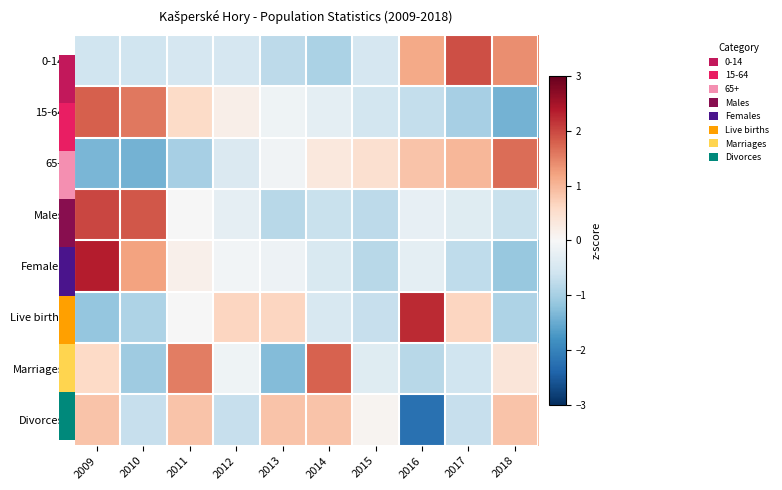

Reading right to left, transcribe all the data shown in this chart.

0-14: 2018=1.4	2017=1.9	2016=1.1	2015=-0.5	2014=-0.9	2013=-0.8	2012=-0.5	2011=-0.5	2010=-0.6	2009=-0.6
15-64: 2018=-1.4	2017=-1.0	2016=-0.7	2015=-0.5	2014=-0.3	2013=-0.1	2012=0.2	2011=0.6	2010=1.6	2009=1.8
65+: 2018=1.7	2017=1.0	2016=0.9	2015=0.5	2014=0.3	2013=-0.1	2012=-0.4	2011=-1.0	2010=-1.4	2009=-1.4
Males: 2018=-0.7	2017=-0.4	2016=-0.2	2015=-0.8	2014=-0.7	2013=-0.8	2012=-0.3	2011=-0.0	2010=1.9	2009=2.0
Females: 2018=-1.1	2017=-0.8	2016=-0.3	2015=-0.8	2014=-0.5	2013=-0.2	2012=-0.1	2011=0.2	2010=1.2	2009=2.4
Live births: 2018=-0.9	2017=0.7	2016=2.2	2015=-0.7	2014=-0.5	2013=0.7	2012=0.7	2011=-0.0	2010=-0.9	2009=-1.1
Marriages: 2018=0.4	2017=-0.6	2016=-0.8	2015=-0.4	2014=1.8	2013=-1.3	2012=-0.1	2011=1.5	2010=-1.1	2009=0.6
Divorces: 2018=0.8	2017=-0.7	2016=-2.2	2015=0.1	2014=0.8	2013=0.8	2012=-0.7	2011=0.8	2010=-0.7	2009=0.8